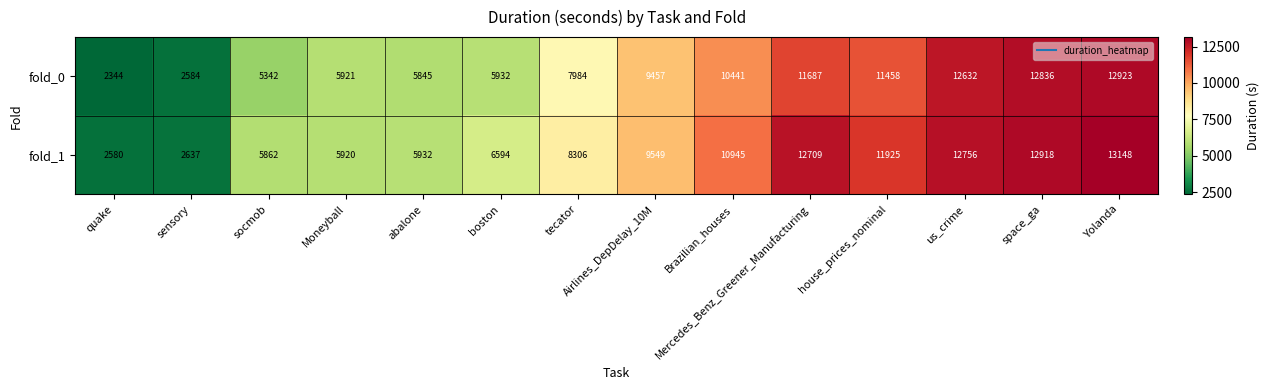

Rank the series by their maximum value, from lowest to highest.

fold_0, fold_1